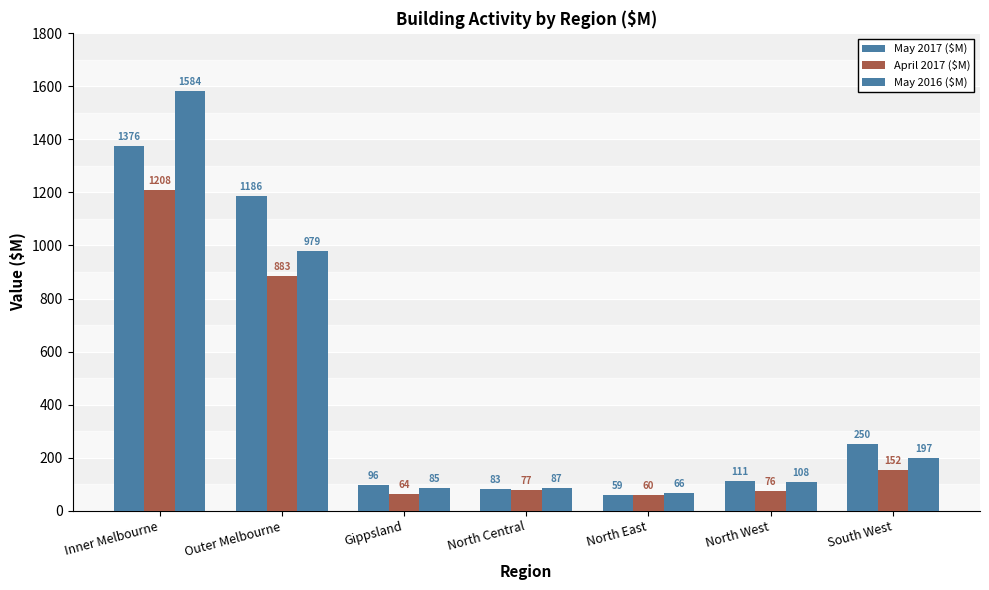

How many distinct data groups are displayed?

3